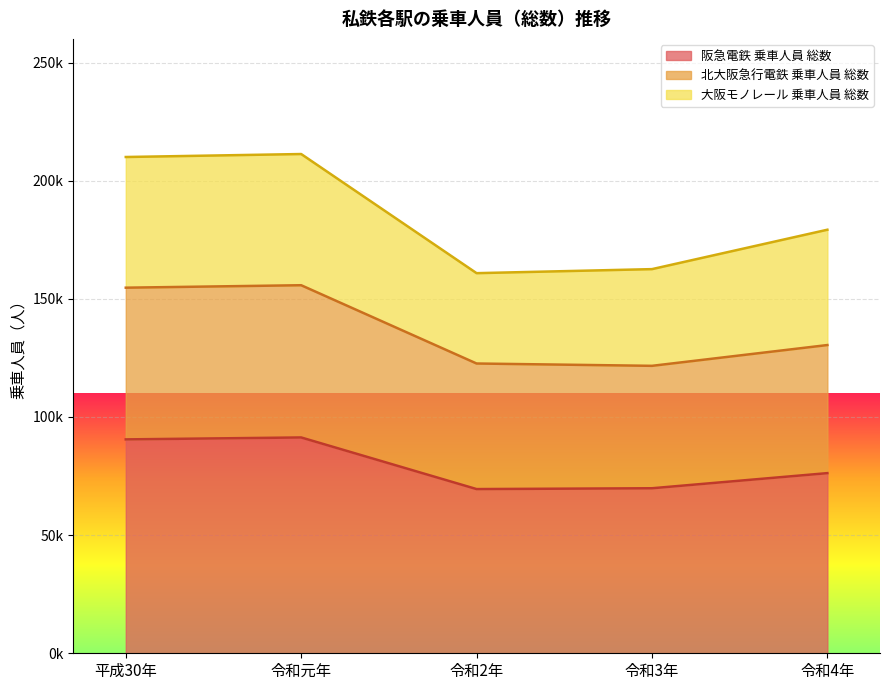

What position from the right is 令和2年?

3